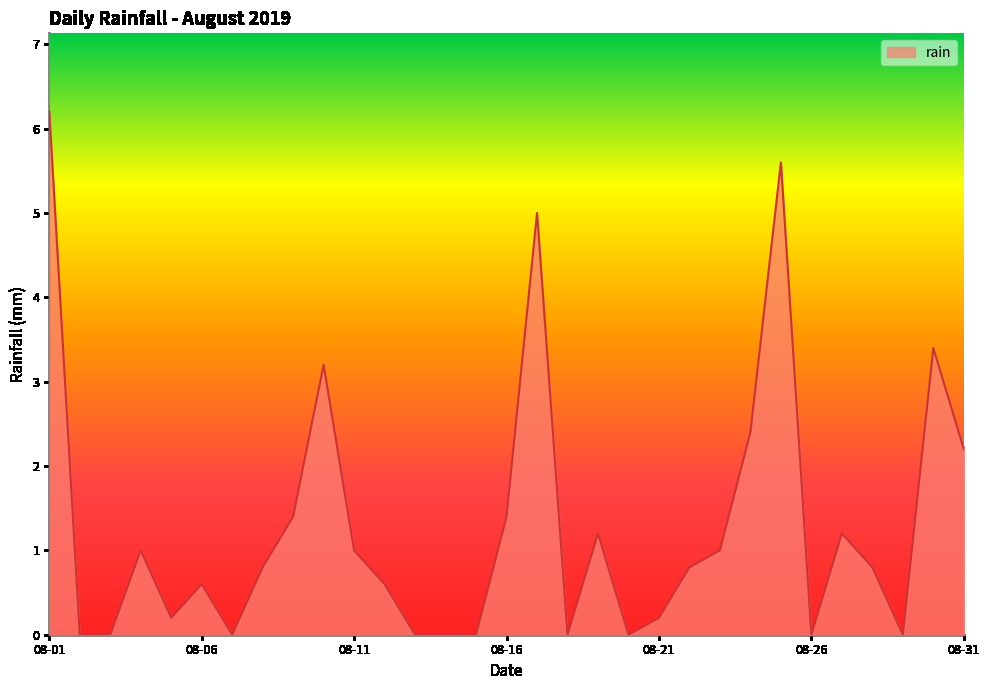

What is the difference between the maximum and minimum values?

6.2